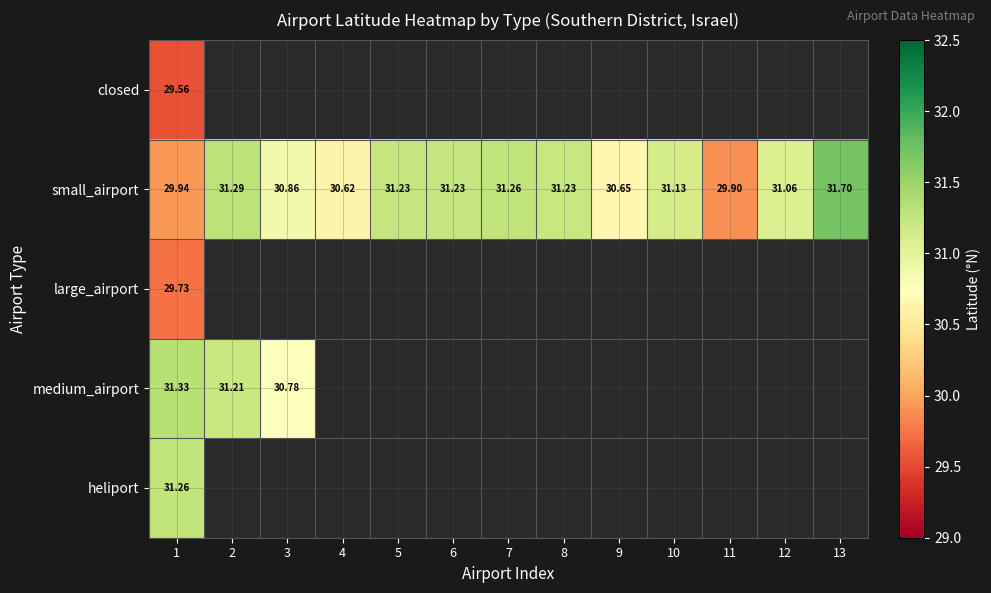

List the series in order of their peak value, highest first.

small_airport, medium_airport, heliport, large_airport, closed